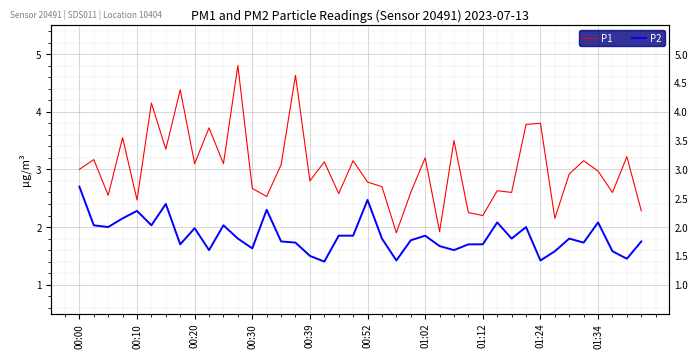

True or false: P1 and P2 cross at least once.

False